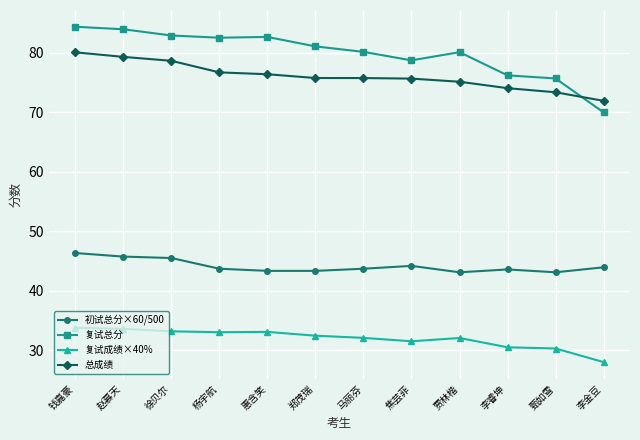

Which category has the lowest value in the 复试成绩×40% series?

李金豆